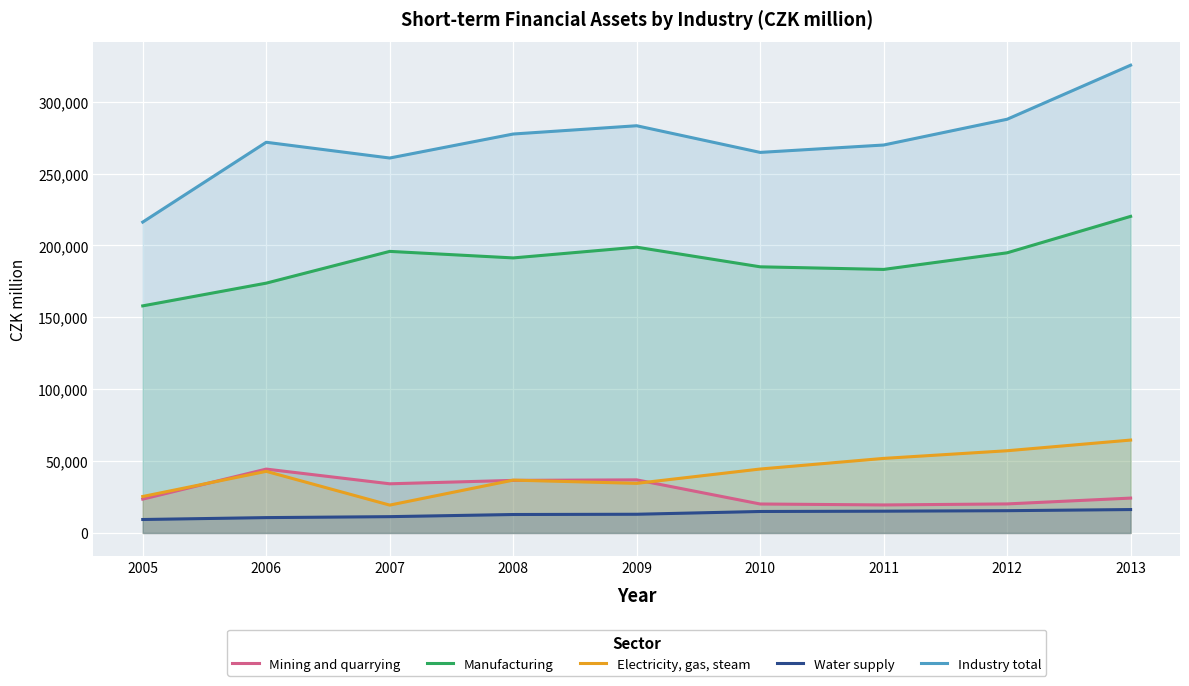

What is the difference between the Water supply values at 2010 and 2012?

559